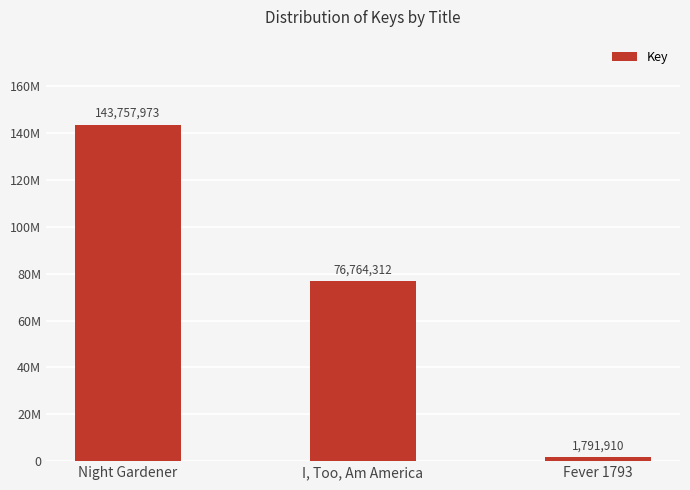

Does the chart contain any negative values?

No